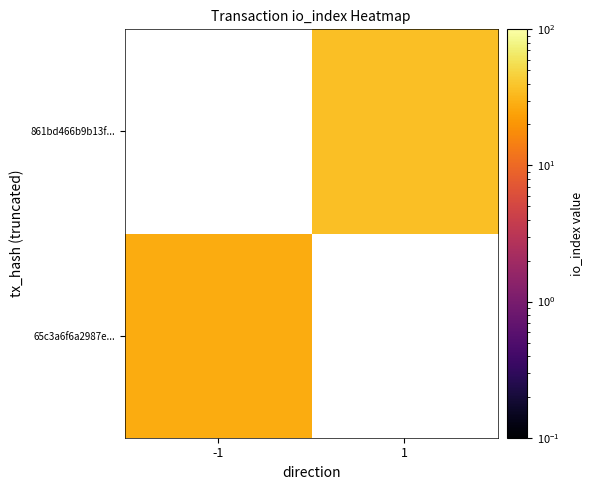

The value of 65c3a6f6a2987e... at -1 is 28.0. True or false?

True